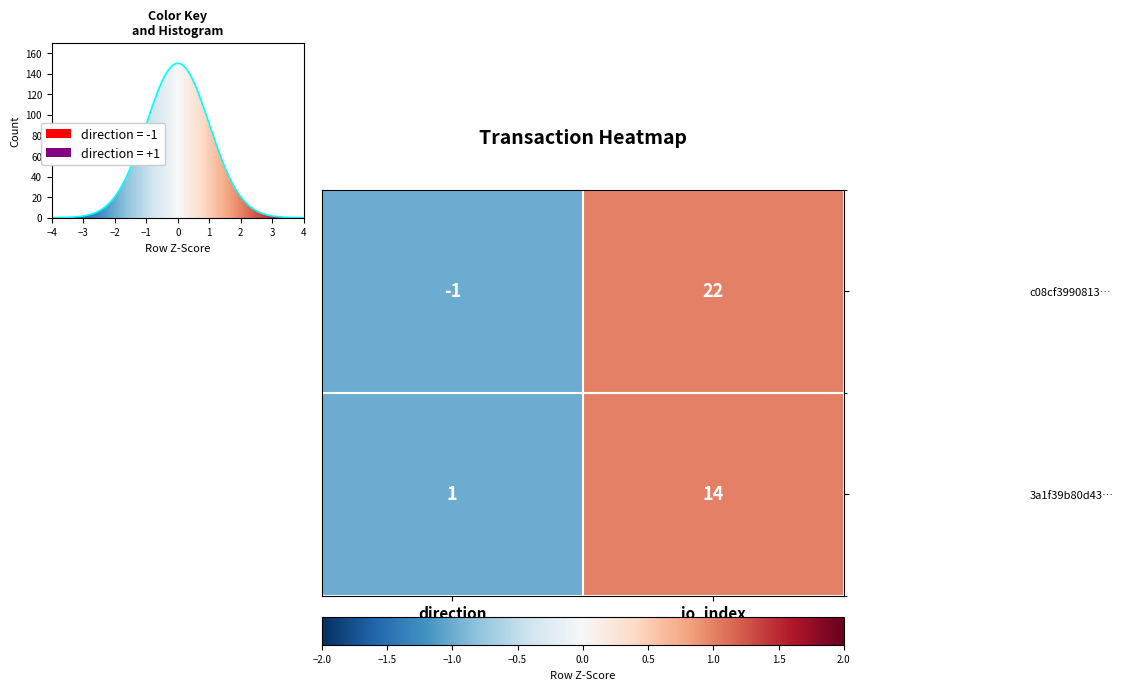

The c08cf3990813… series shows -1 at direction. True or false?

True